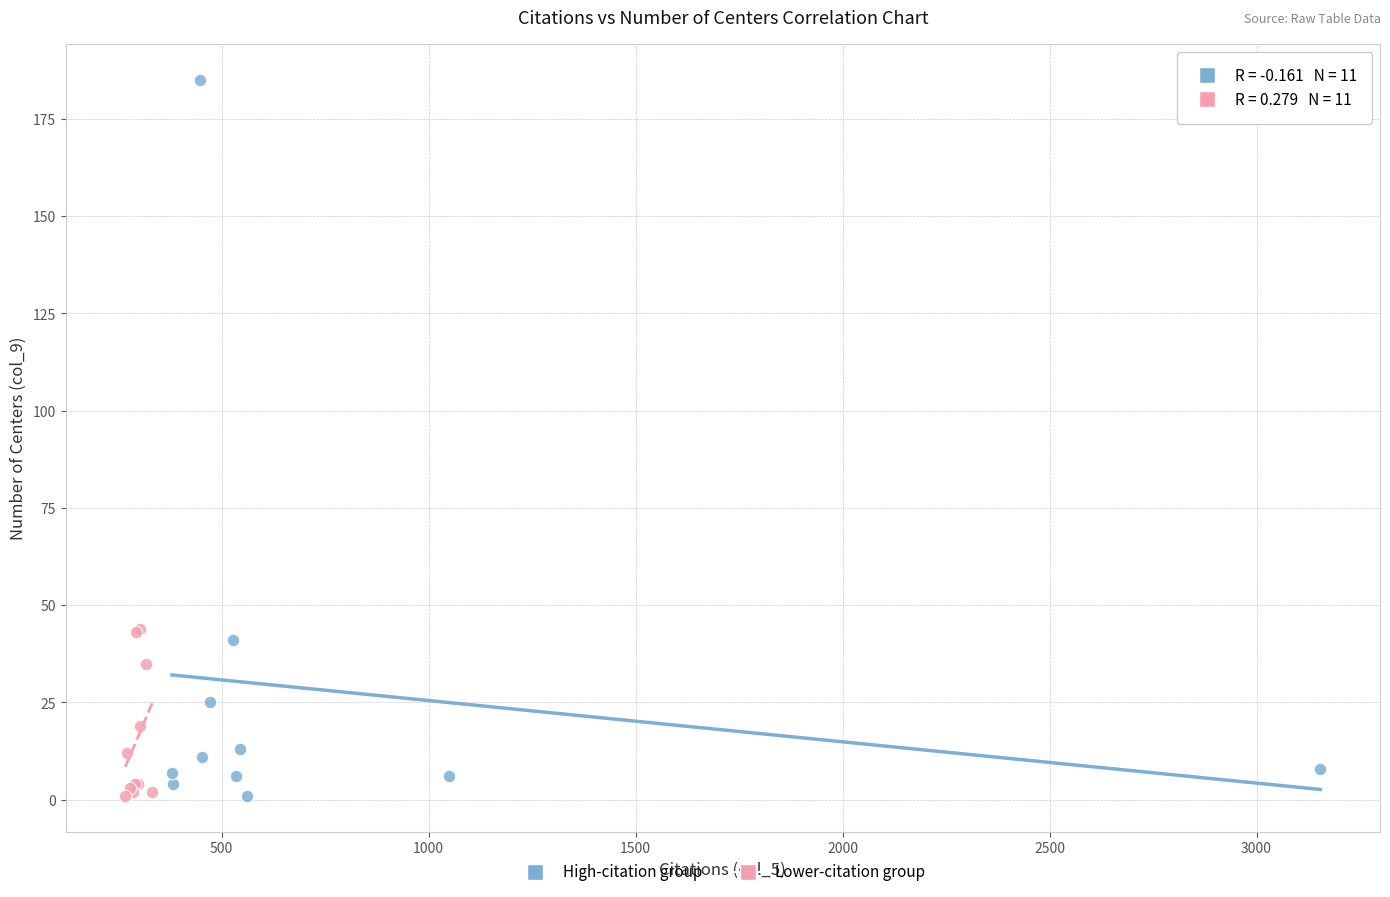

Which series contains the highest Y value?

High-citation group